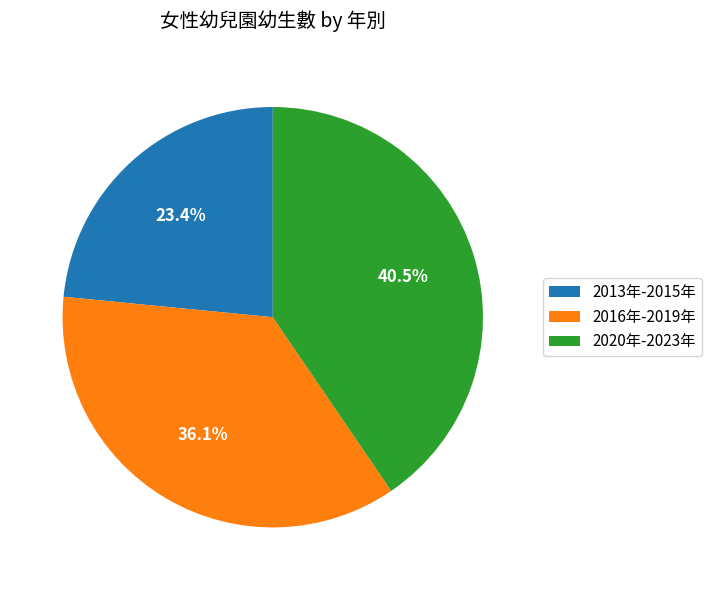

What is the largest slice in the pie chart?

2020年-2023年